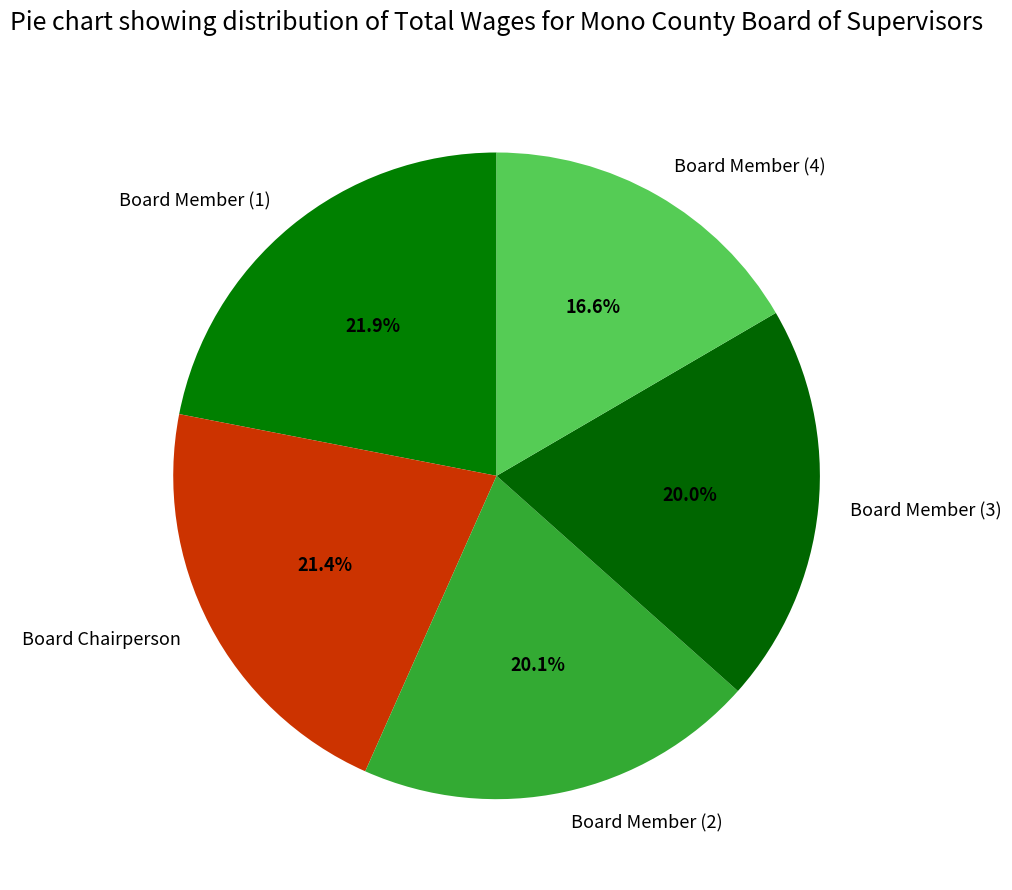

Does Board Member (1) account for over 50% of the chart?

No